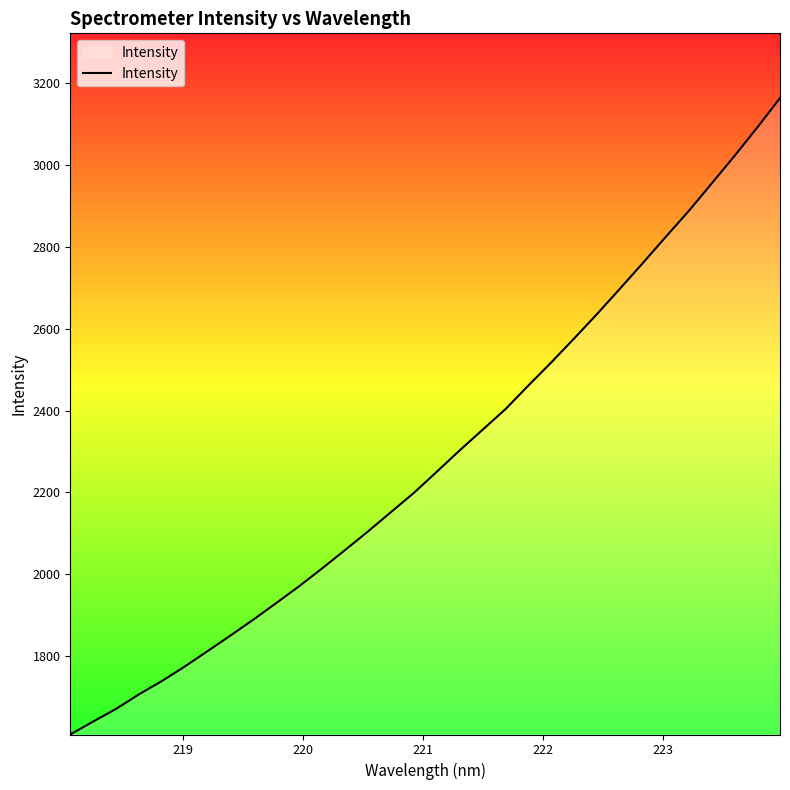

What is the difference between the maximum and minimum values?

1552.7